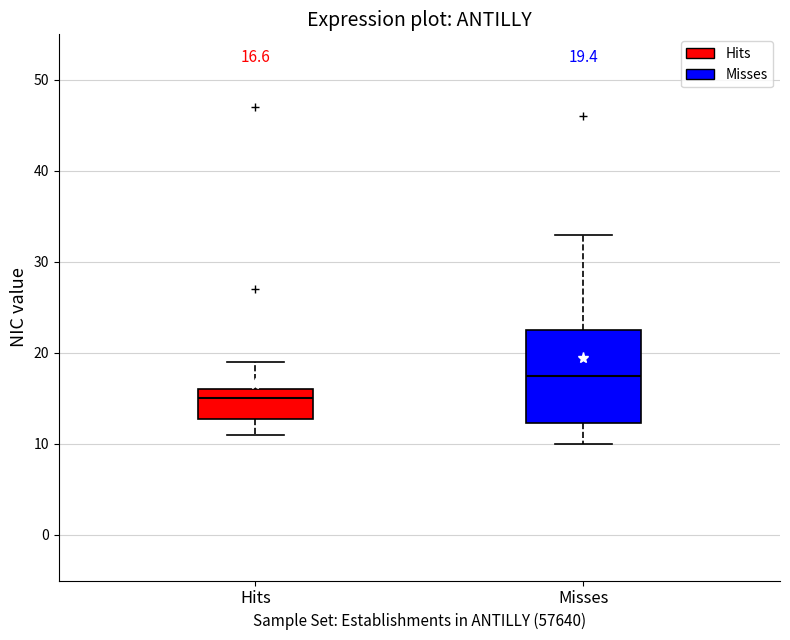

Which box has the lowest median line?

Hits